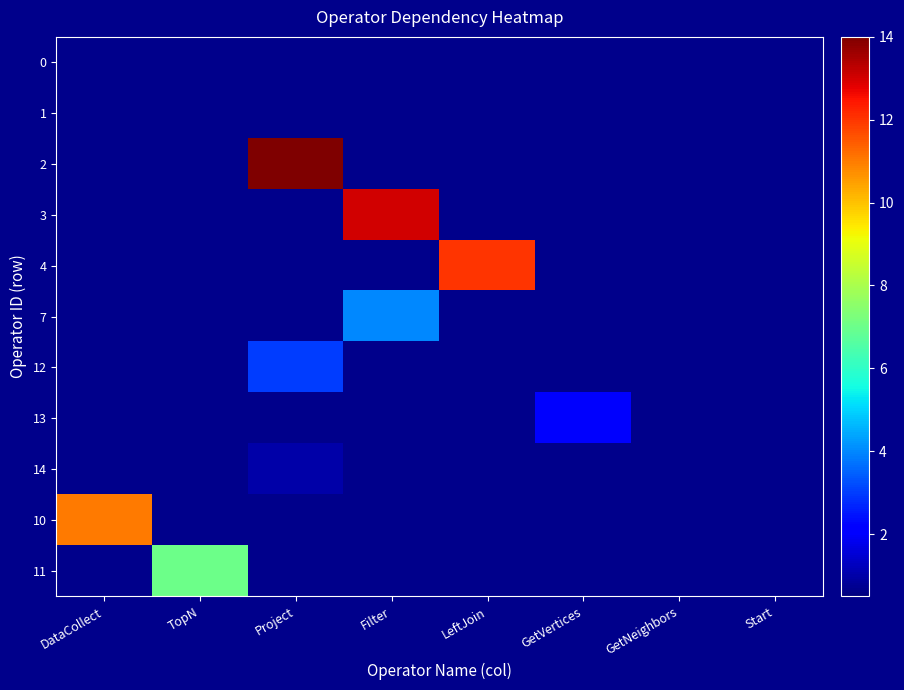

Reading left to right, list all the values displayed in this chart.

0: DataCollect=0	TopN=0	Project=0	Filter=0	LeftJoin=0	GetVertices=0	GetNeighbors=0	Start=0
1: DataCollect=0	TopN=0	Project=0	Filter=0	LeftJoin=0	GetVertices=0	GetNeighbors=0	Start=0
2: DataCollect=0	TopN=0	Project=14	Filter=0	LeftJoin=0	GetVertices=0	GetNeighbors=0	Start=0
3: DataCollect=0	TopN=0	Project=0	Filter=13	LeftJoin=0	GetVertices=0	GetNeighbors=0	Start=0
4: DataCollect=0	TopN=0	Project=0	Filter=0	LeftJoin=12	GetVertices=0	GetNeighbors=0	Start=0
7: DataCollect=0	TopN=0	Project=0	Filter=4	LeftJoin=0	GetVertices=0	GetNeighbors=0	Start=0
12: DataCollect=0	TopN=0	Project=3	Filter=0	LeftJoin=0	GetVertices=0	GetNeighbors=0	Start=0
13: DataCollect=0	TopN=0	Project=0	Filter=0	LeftJoin=0	GetVertices=2	GetNeighbors=0	Start=0
14: DataCollect=0	TopN=0	Project=1	Filter=0	LeftJoin=0	GetVertices=0	GetNeighbors=0	Start=0
10: DataCollect=11	TopN=0	Project=0	Filter=0	LeftJoin=0	GetVertices=0	GetNeighbors=0	Start=0
11: DataCollect=0	TopN=7	Project=0	Filter=0	LeftJoin=0	GetVertices=0	GetNeighbors=0	Start=0